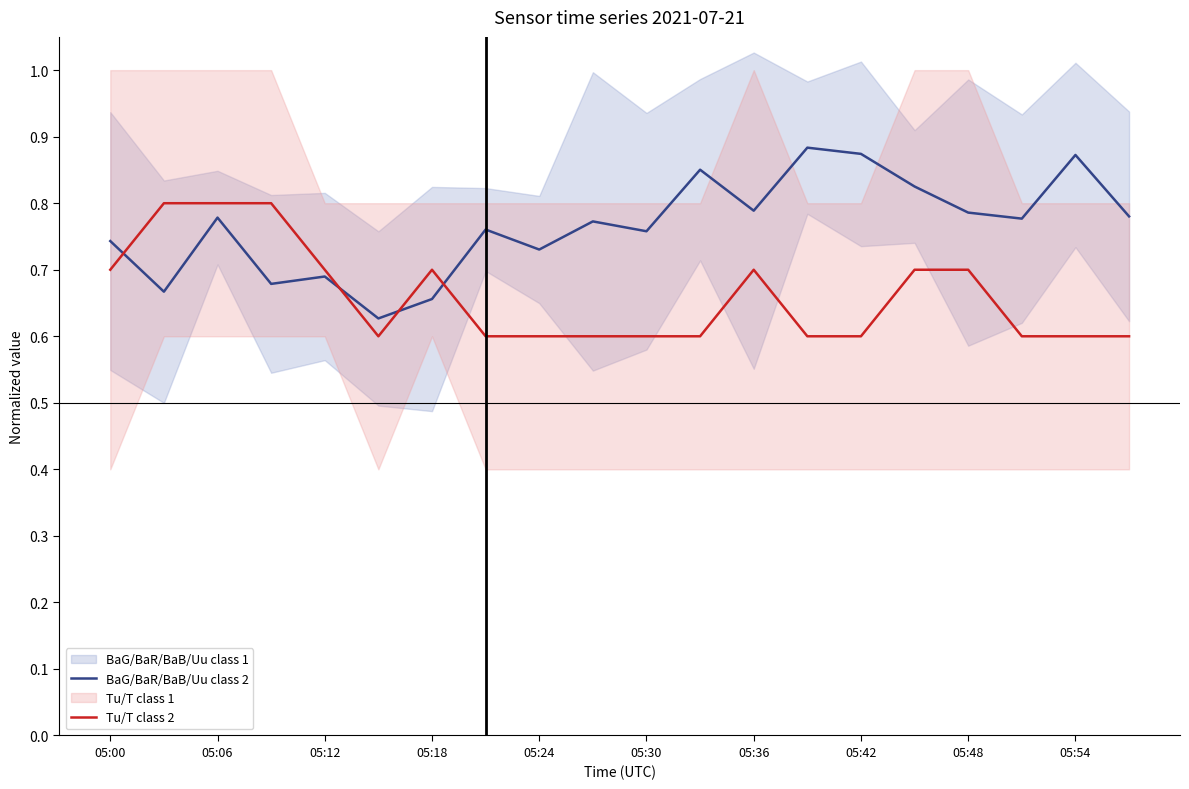

What is the difference between the second highest and second lowest values in the BaG/BaR/BaB/Uu class 2 series?

0.2